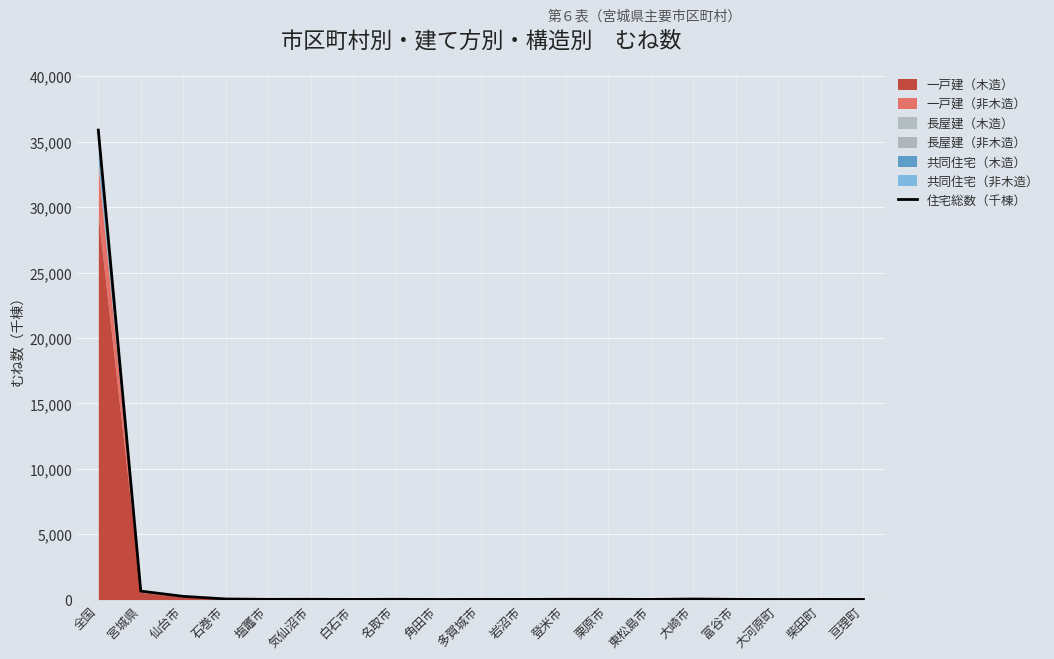

True or false: the data has more than 0 interior local peaks.

True